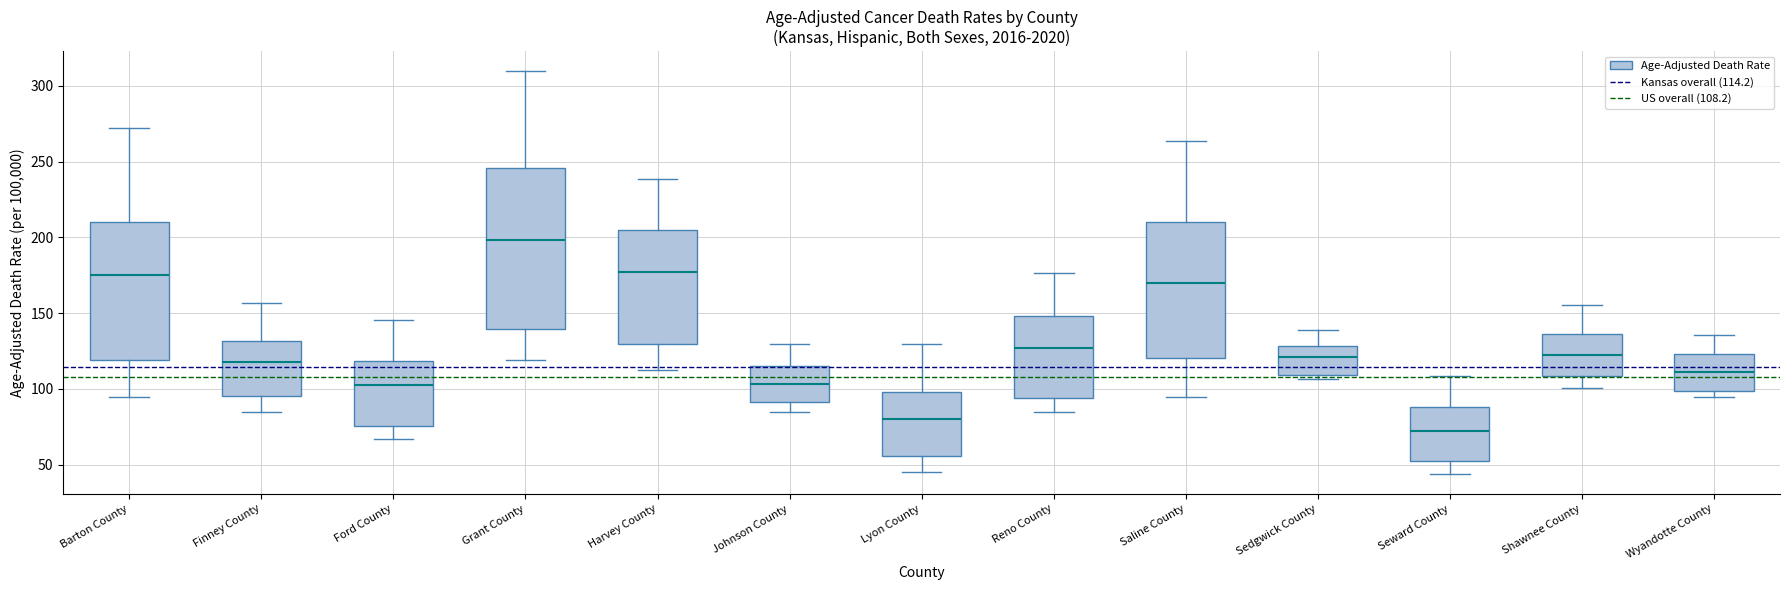

Reading left to right, read every box against the y-axis: the position of its median line, the range the box covers, and the ends of its whiskers. The values are not printed on the chart, so give them approximately, as read against the axis.

Barton County: median 175, box 120 to 210, whiskers 95 to 270
Finney County: median 120, box 95 to 130, whiskers 85 to 155
Ford County: median 100, box 75 to 120, whiskers 65 to 145
Grant County: median 200, box 140 to 245, whiskers 120 to 310
Harvey County: median 175, box 130 to 205, whiskers 110 to 240
Johnson County: median 105, box 90 to 115, whiskers 85 to 130
Lyon County: median 80, box 55 to 100, whiskers 45 to 130
Reno County: median 125, box 95 to 150, whiskers 85 to 175
Saline County: median 170, box 120 to 210, whiskers 95 to 265
Sedgwick County: median 120, box 110 to 130, whiskers 105 to 140
Seward County: median 70, box 55 to 90, whiskers 45 to 110
Shawnee County: median 120, box 110 to 135, whiskers 100 to 155
Wyandotte County: median 110, box 100 to 125, whiskers 95 to 135